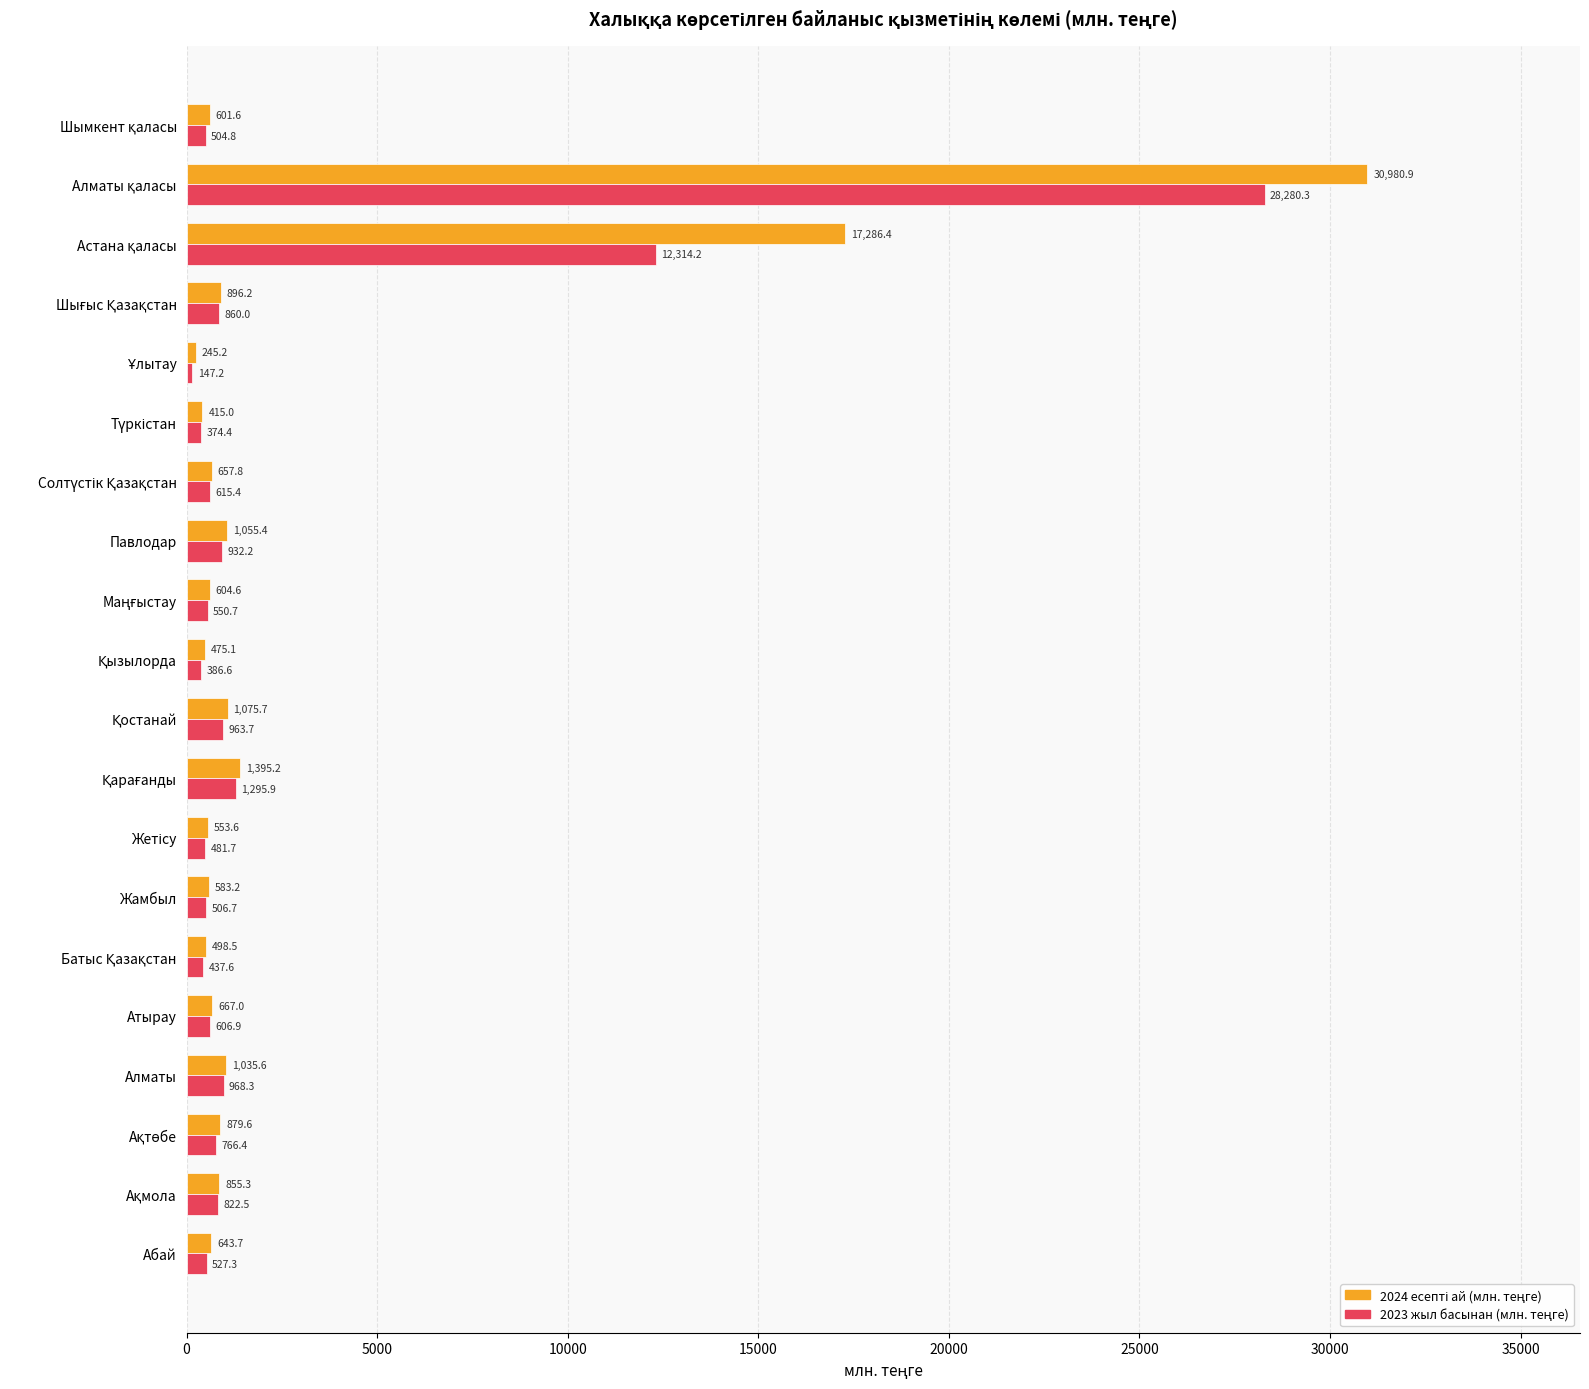

What is the total value across all series at Алматы?

2003.9